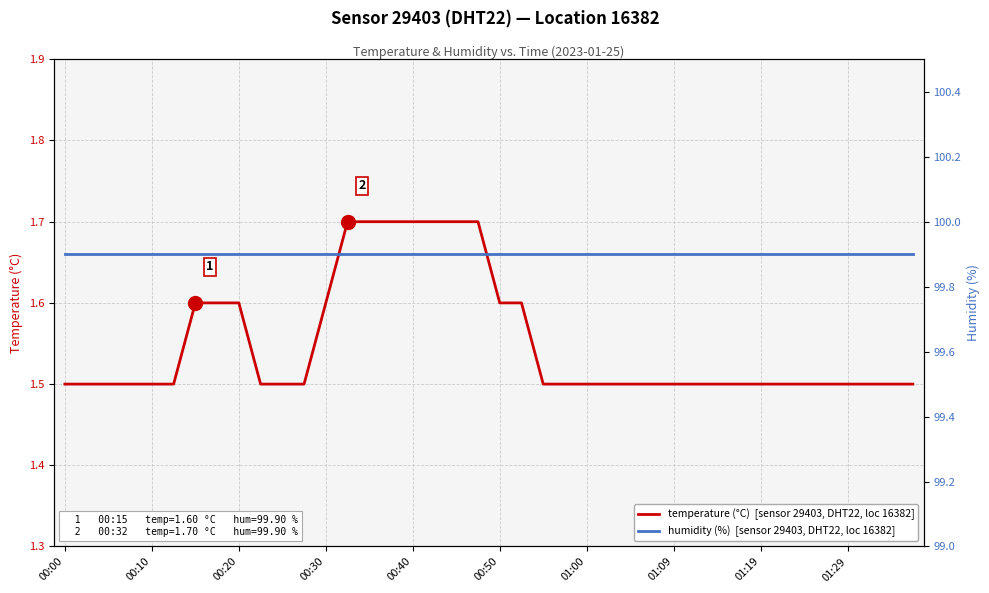

What are all the series names shown in the legend?

temperature (°C)  [sensor 29403, DHT22, loc 16382], humidity (%)  [sensor 29403, DHT22, loc 16382]